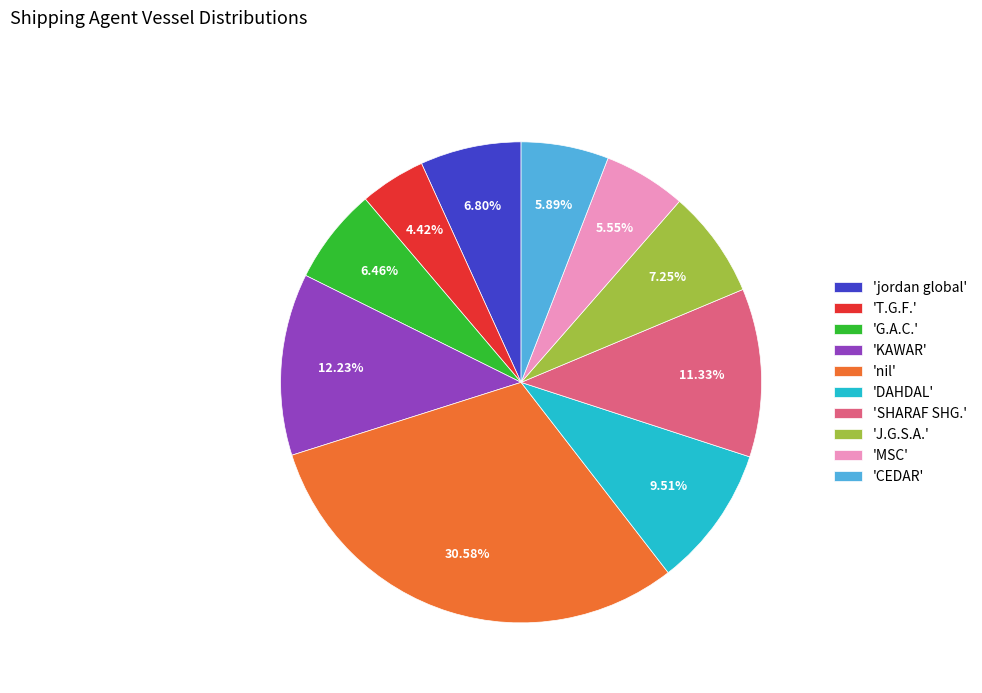

Is there a majority slice in this chart?

No